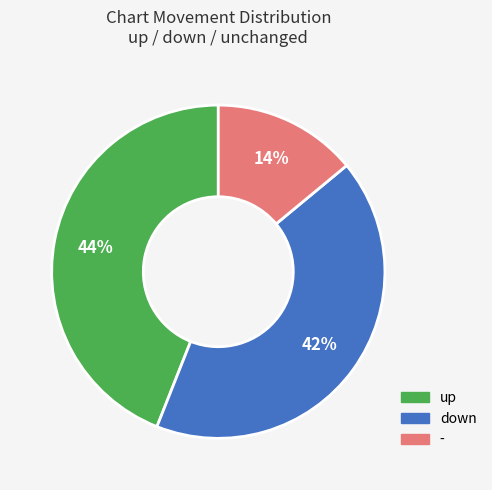

Does up represent more than half of the total?

No